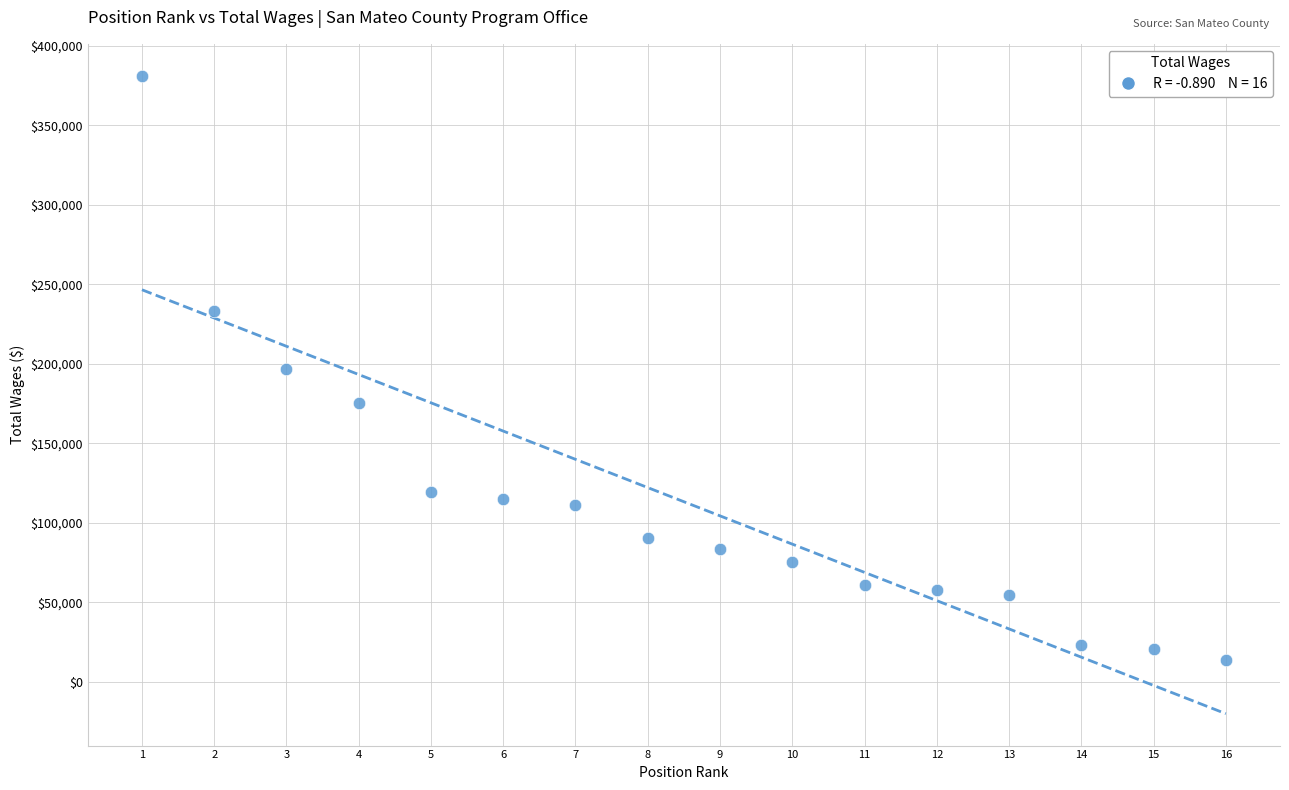

What is the range of X values (max minus min)?

15